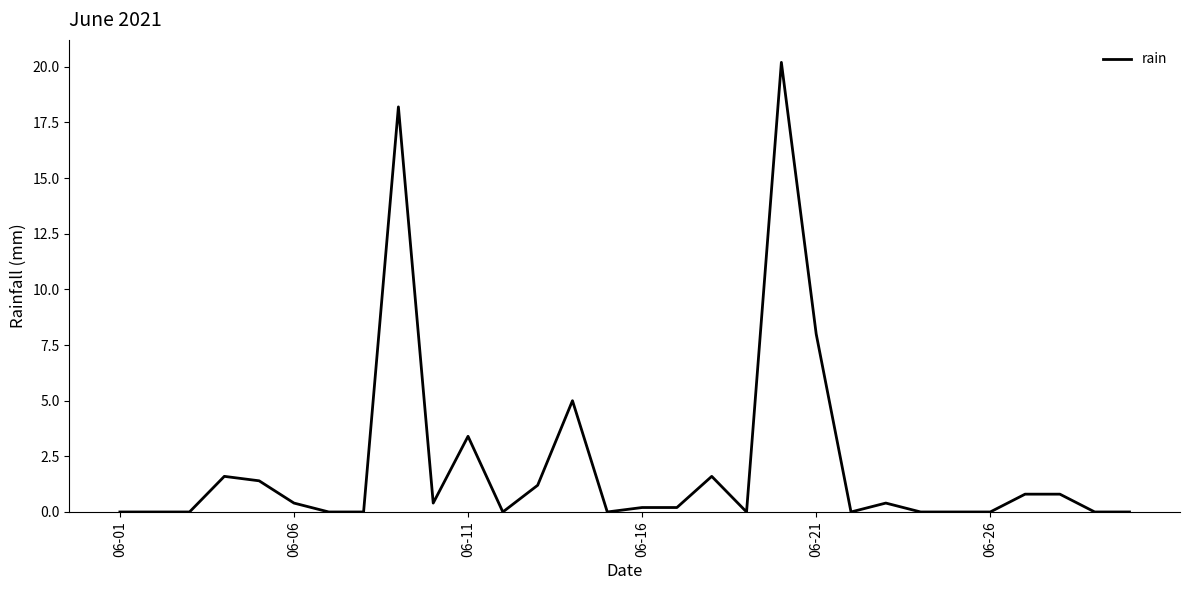

What is the greatest value displayed?

20.2